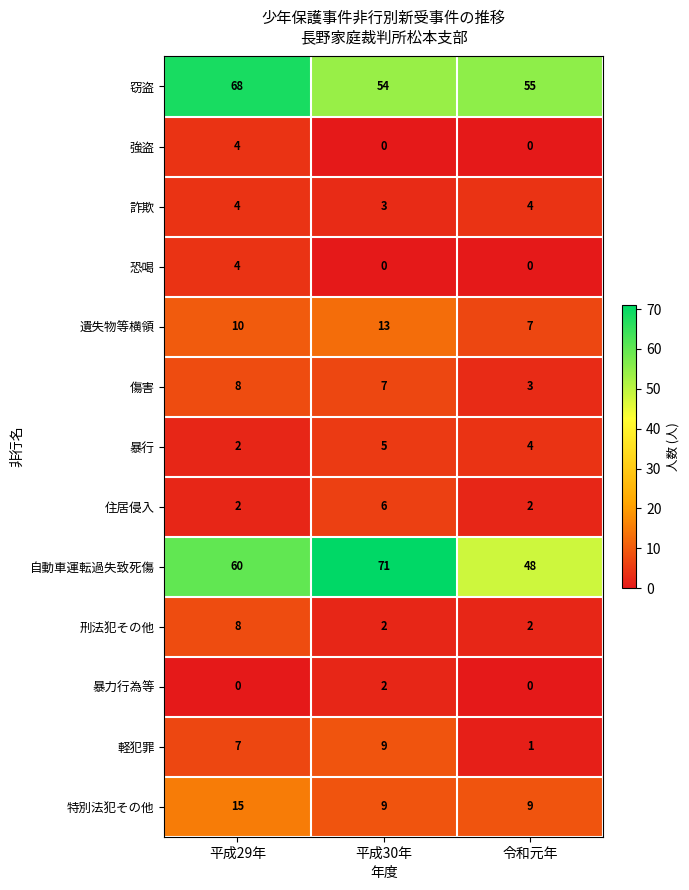

Which series has the largest total across all categories?

自動車運転過失致死傷